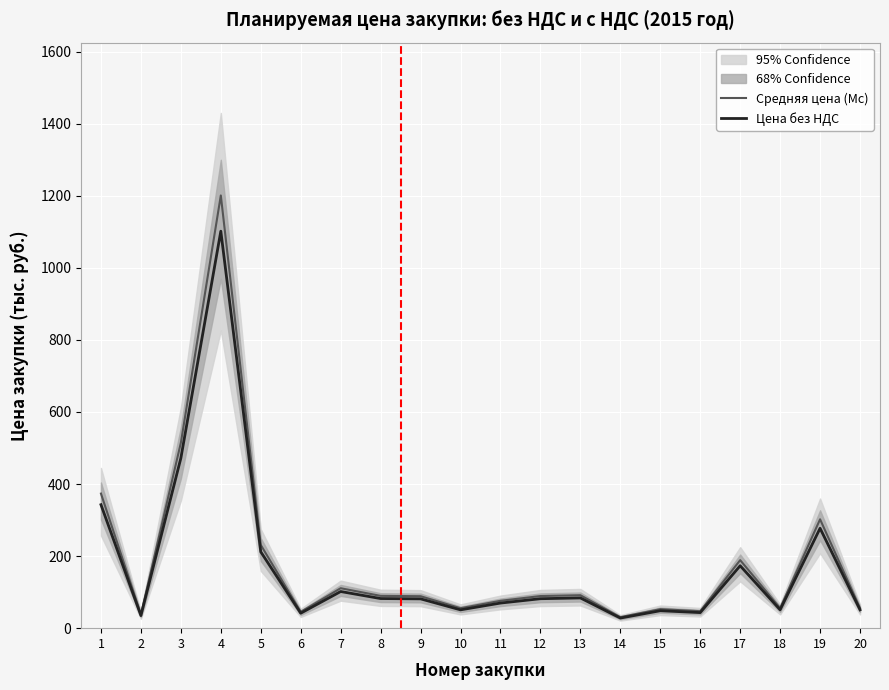

At which category does Цена без НДС reach its first local peak?

4